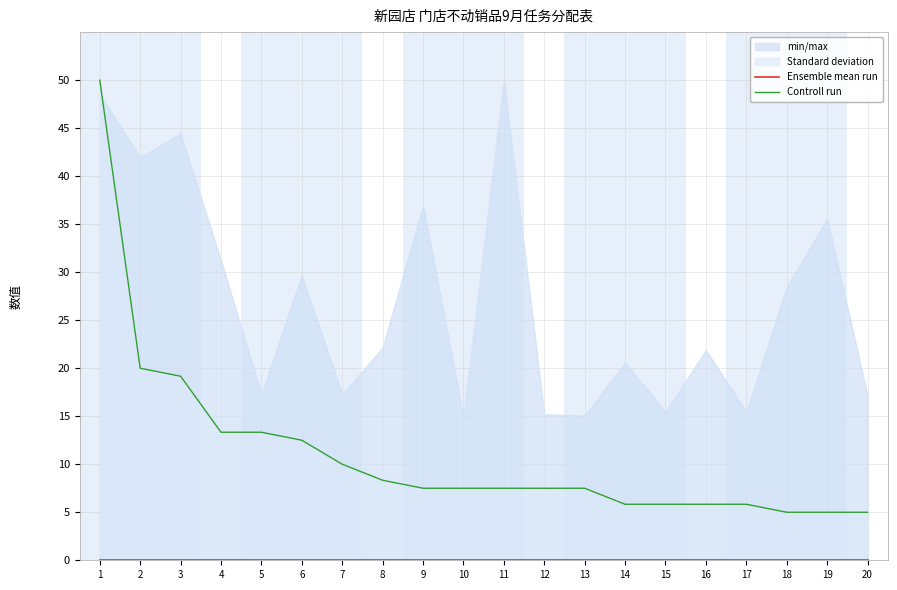

True or false: Ensemble mean run has more than 0 points higher than both neighbors.

False